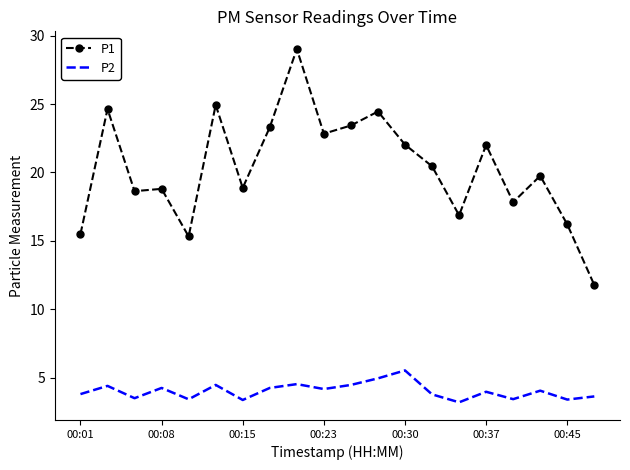

List the series in order of their overall mean, highest first.

P1, P2